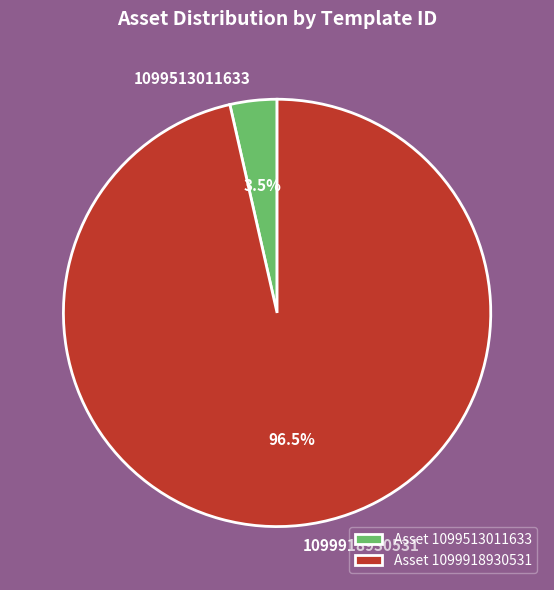

Is 1099918930531 the majority of the pie?

Yes